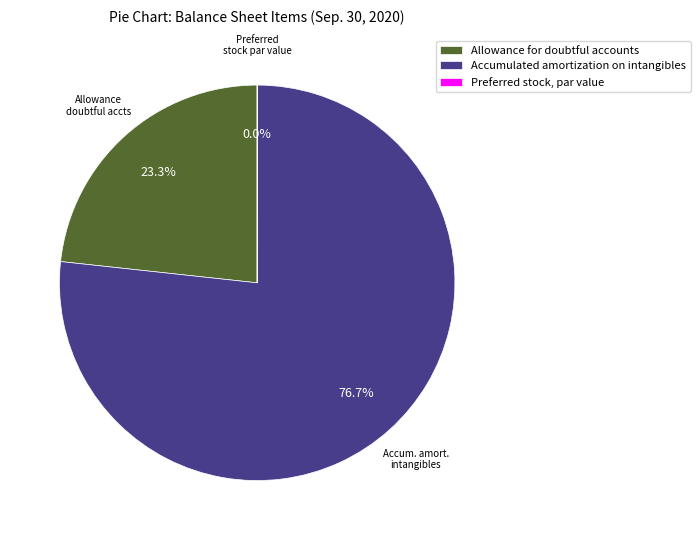

What is the ratio of the value at Accumulated amortization on intangibles to the value at Allowance for doubtful accounts?

3.3